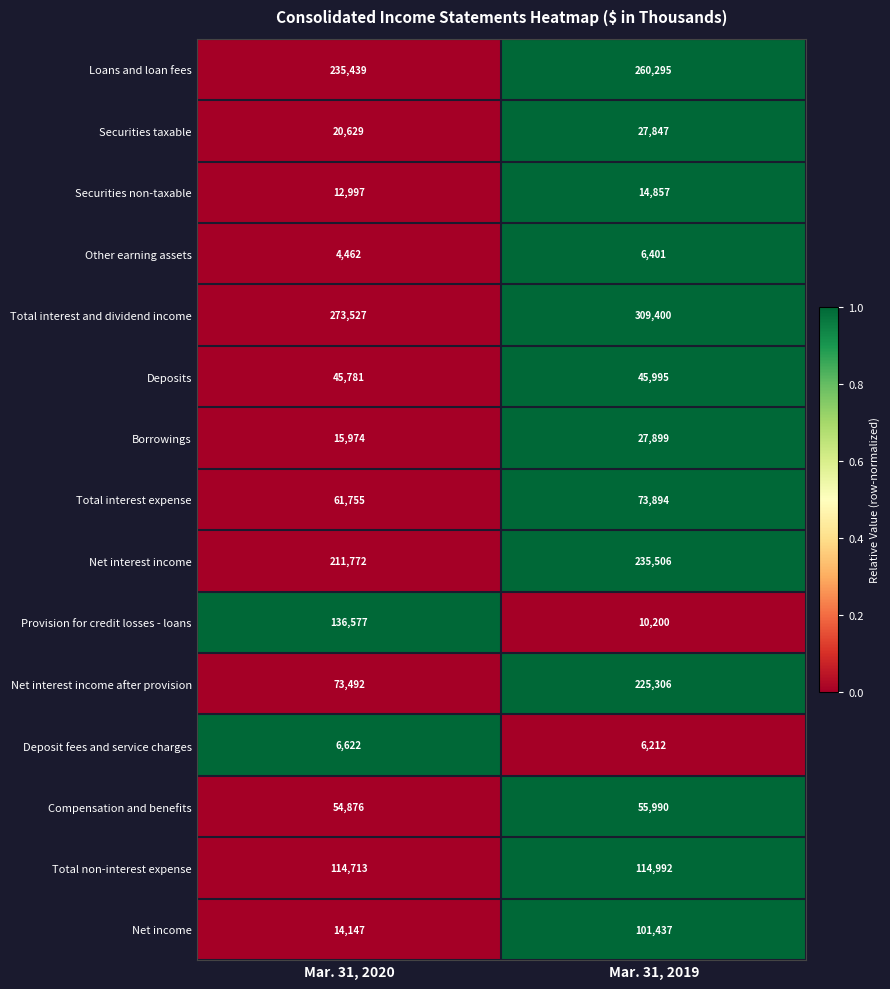

Which label corresponds to the smallest value in the chart?

Mar. 31, 2020